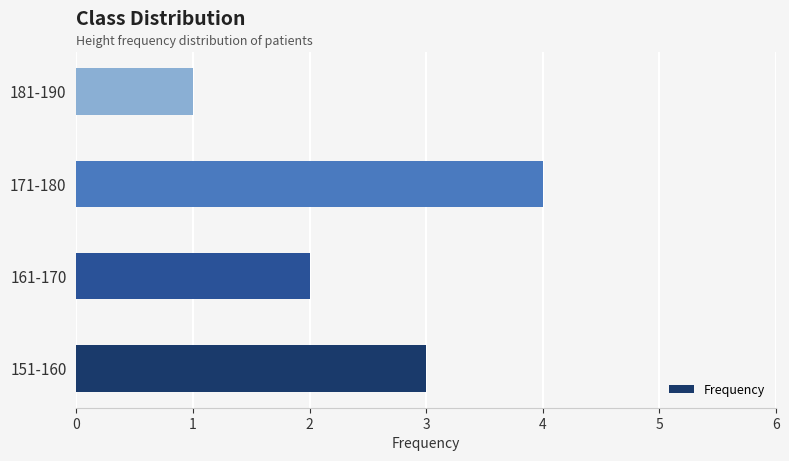

What is the sum of all values?

10